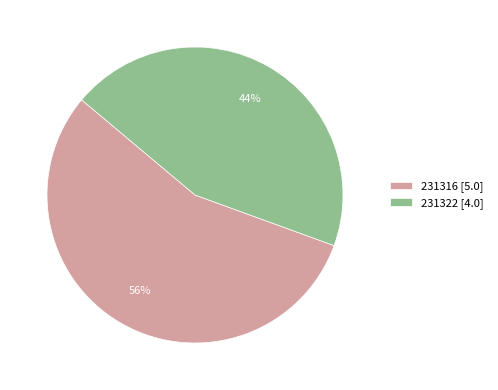

Does 231322 account for over 50% of the chart?

No